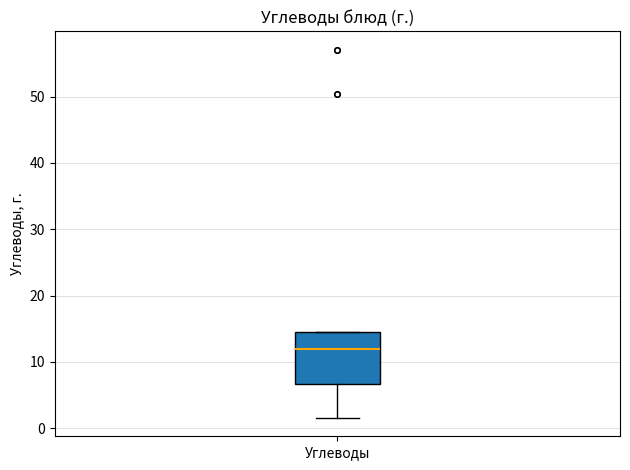

Read this box plot against the y-axis: the position of the median line, the range covered by the box, and the ends of both whiskers. The values are not printed on the chart, so give them approximately, as read against the axis.

median 12, box 7 to 14, whiskers 2 to 14